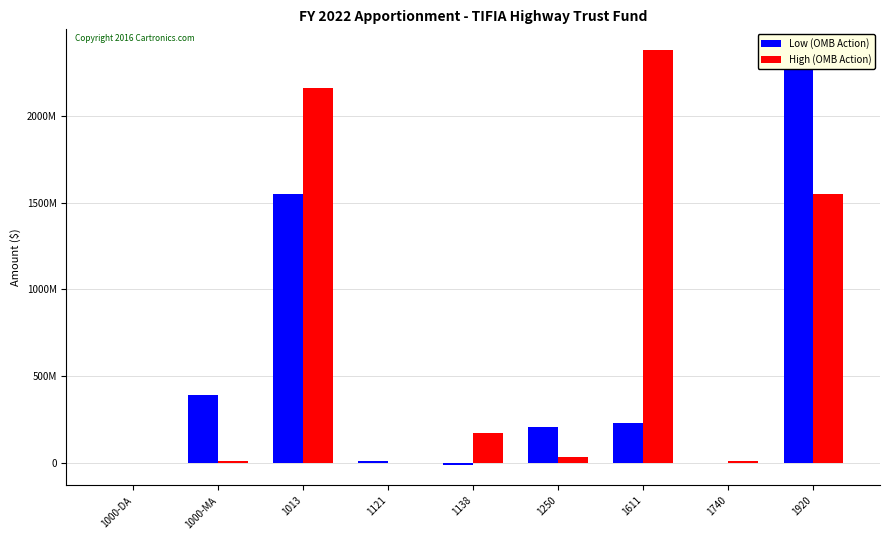

What is the maximum value for Low (OMB Action)?

2378820048